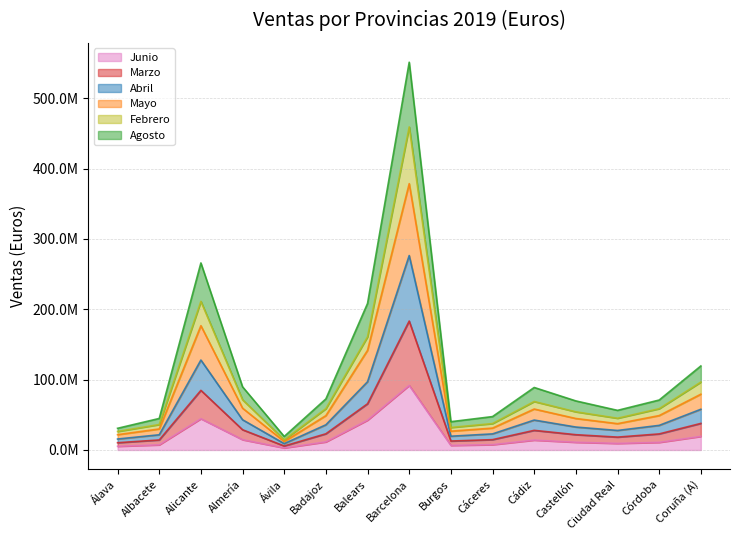

The value of Mayo at Coruña (A) is 128158406. True or false?

False